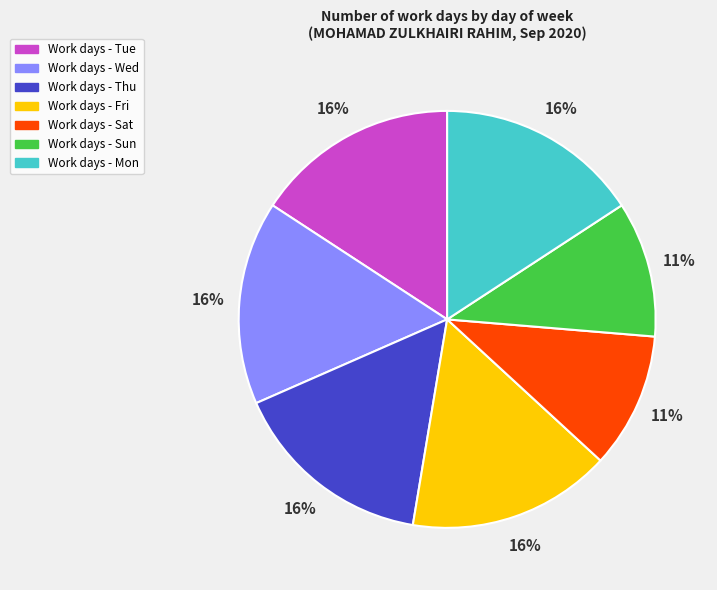

Is there a majority slice in this chart?

No